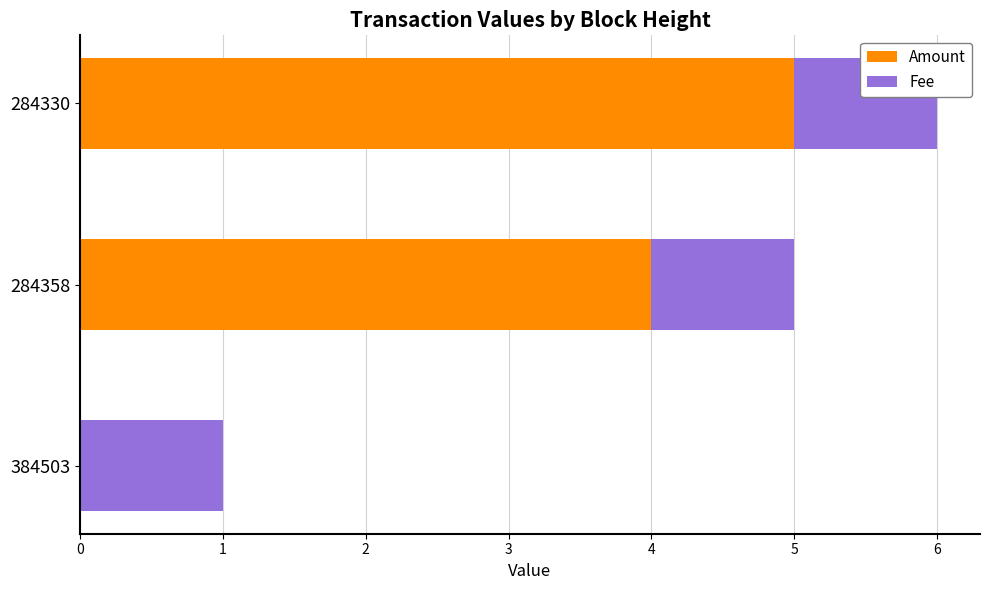

Is it true that Amount equals 4 at 284358?

True